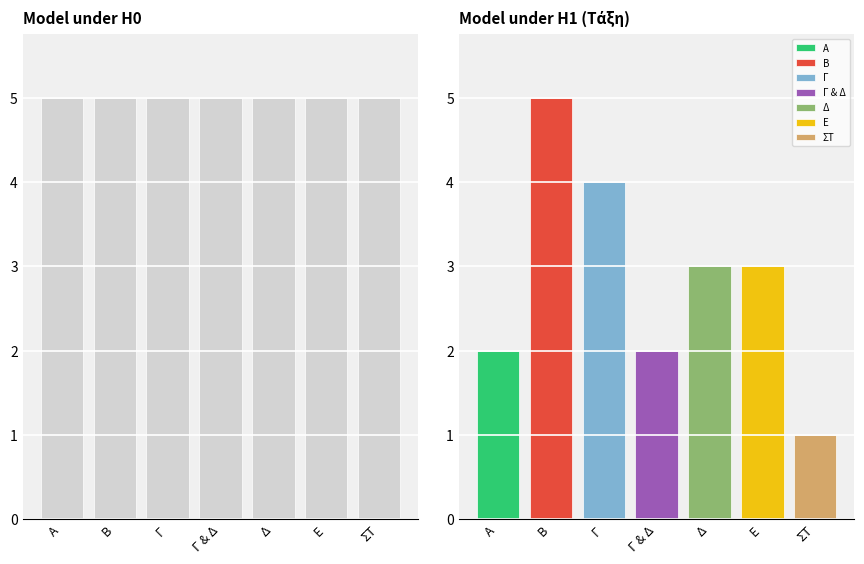

At which label is the value closest to 3?

Δ